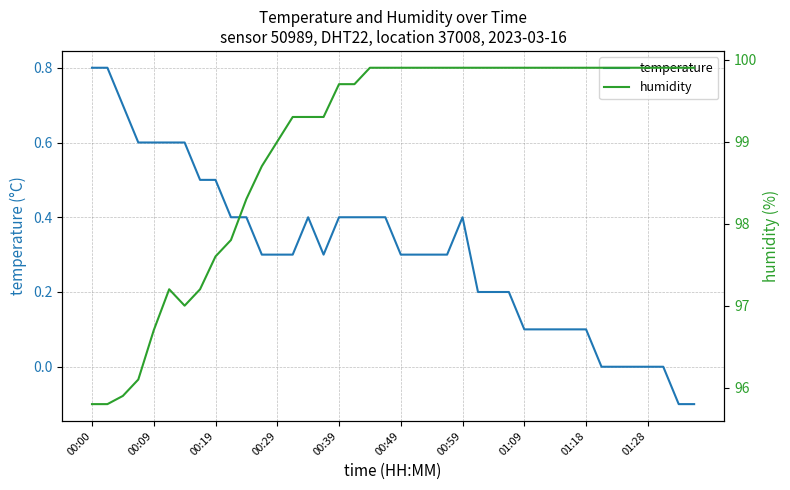

List the series in order of their overall mean, highest first.

humidity, temperature